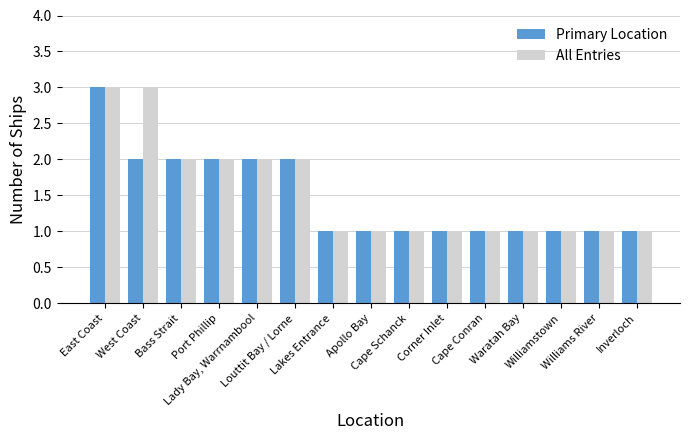

What is the greatest value displayed?

3